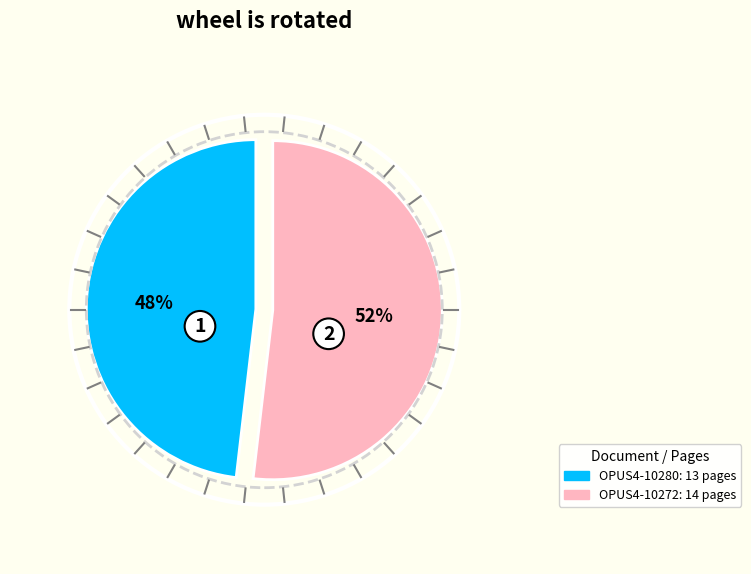

Combined, do OPUS4-10272 and OPUS4-10280 account for over 50%?

Yes